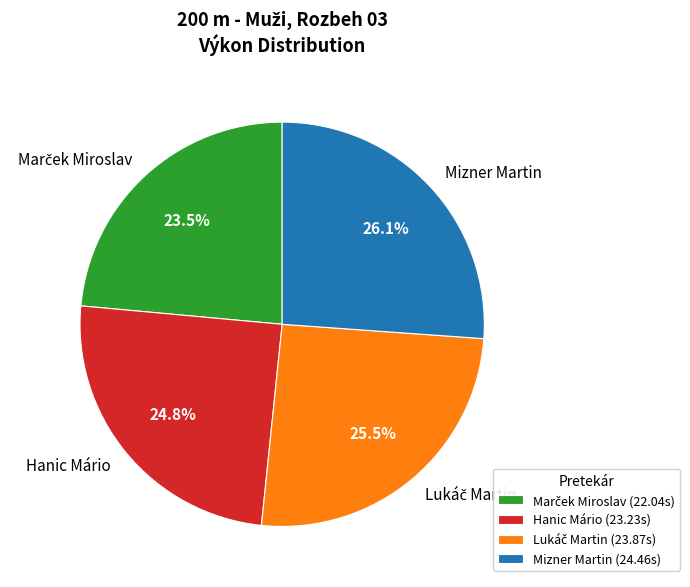

Approximately how many times larger is the value at Mizner Martin compared to Hanic Mário?

1.1